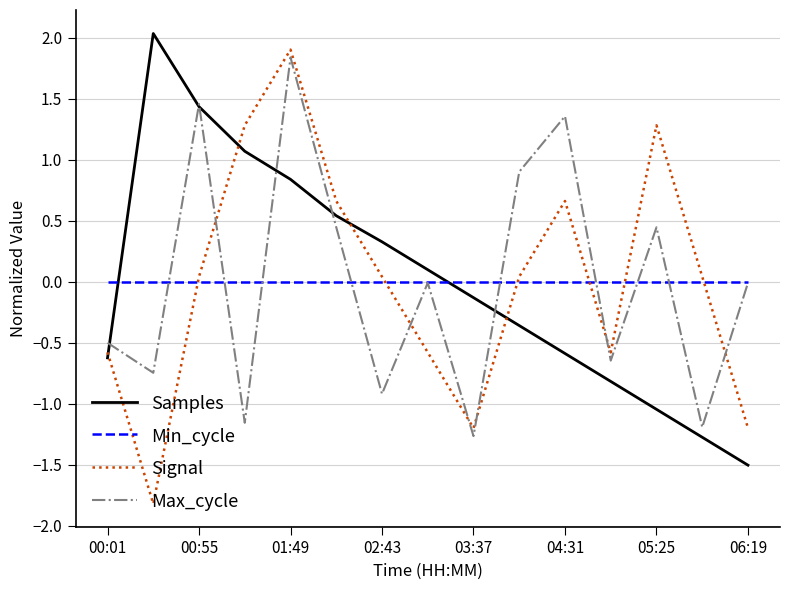

After their last crossing, which series has the higher values: Max_cycle or Signal?

Max_cycle